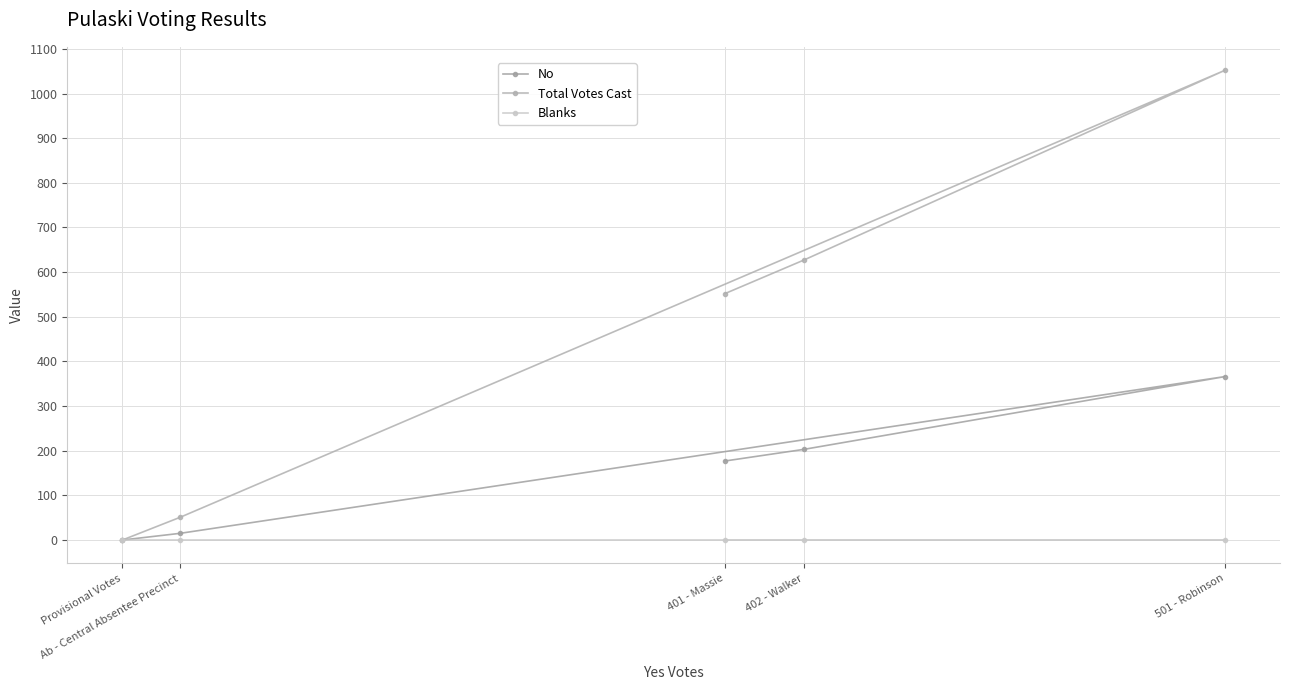

Which series has the largest total across all categories?

Total Votes Cast